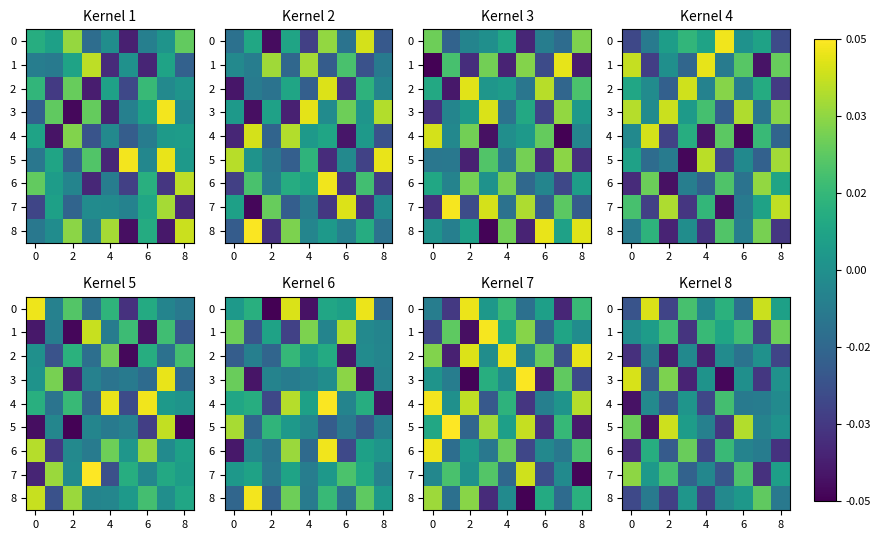

What is the total value across all series at 4?

-0.1